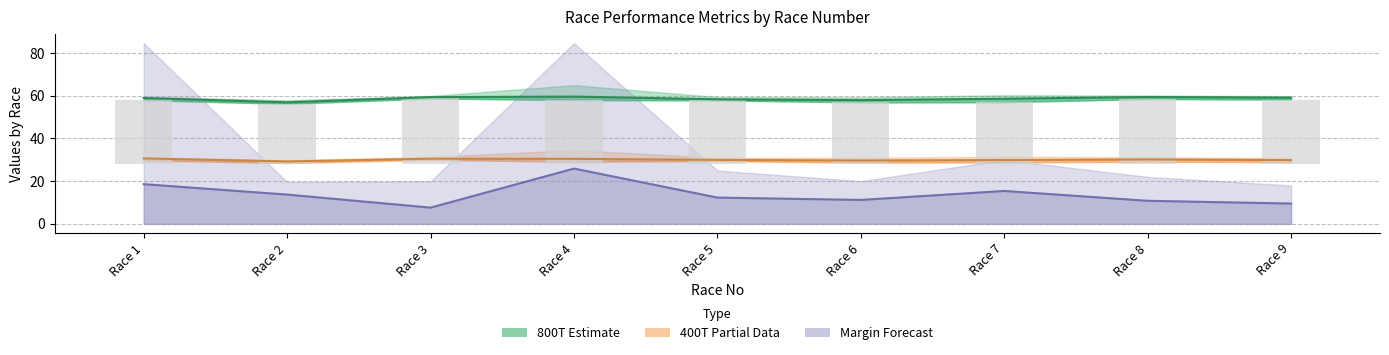

What is the difference between the 400T (Partial) values at Race 8 and Race 9?

0.3